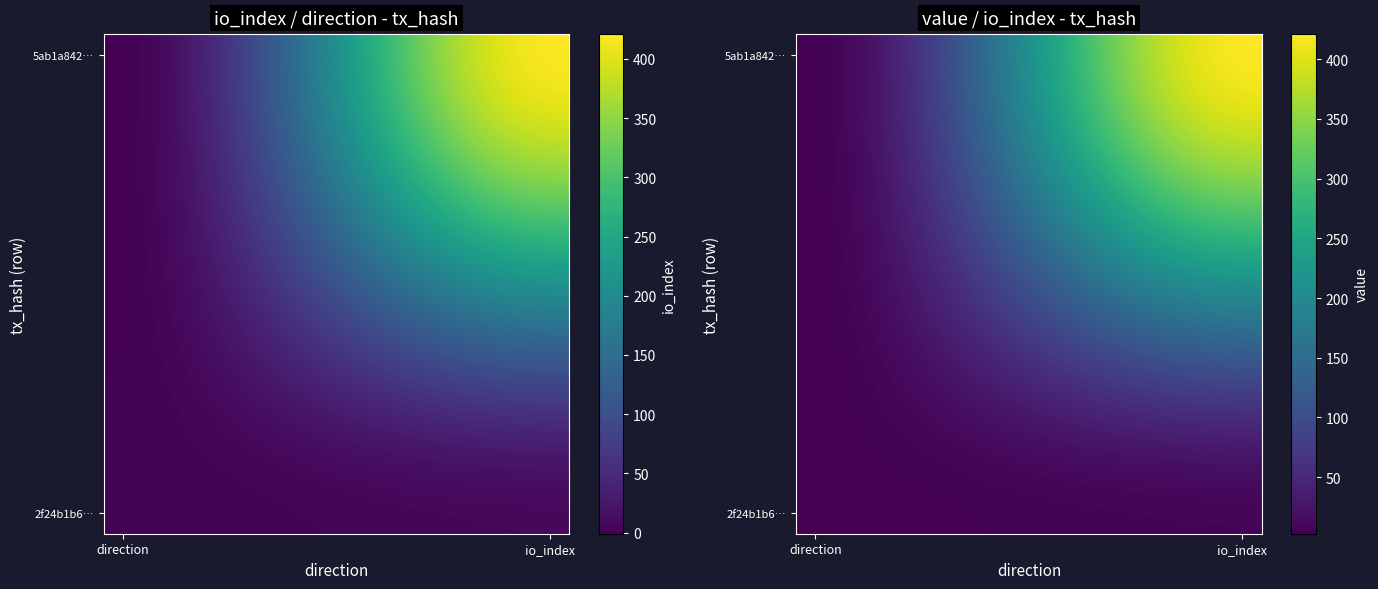

What is the greatest value displayed?

421.0